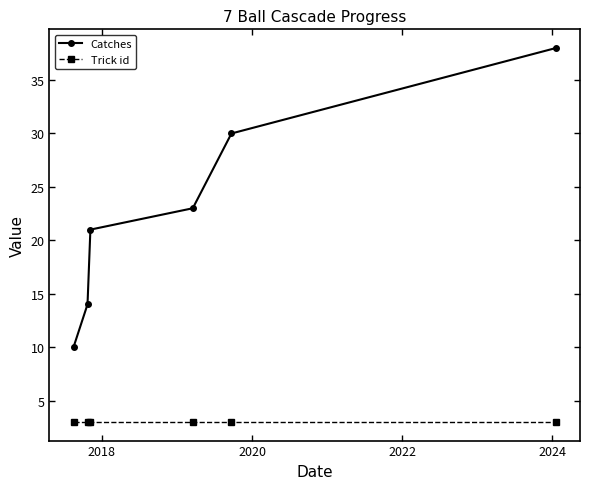

Rank the series by their average value, from lowest to highest.

Trick id, Catches